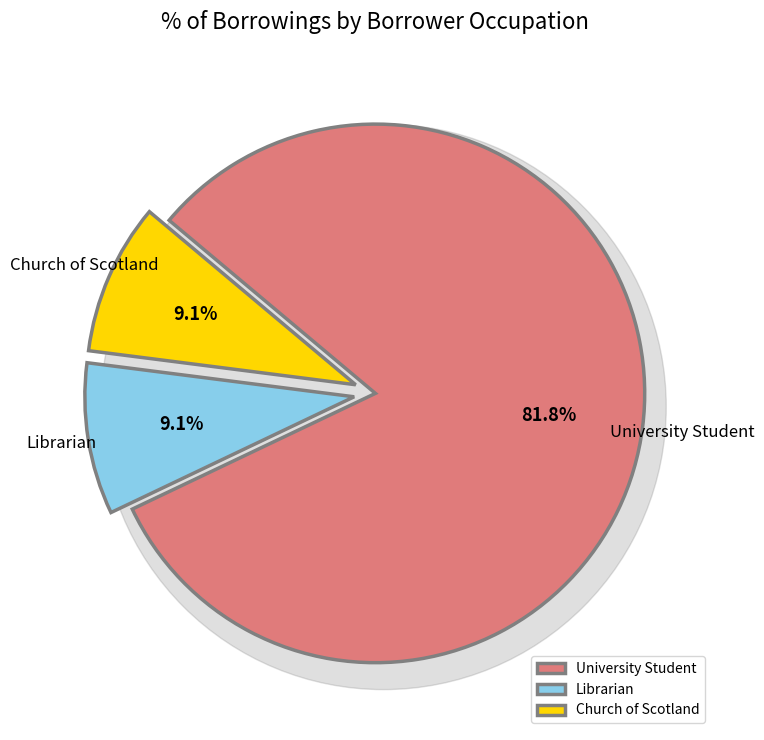

Which series has the largest range (max minus min)?

University Student